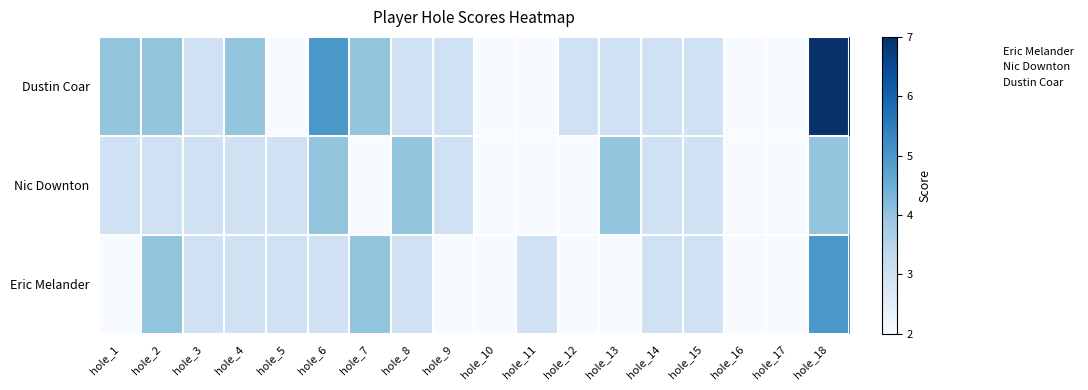

At which category is the sum across all series the highest?

hole_18